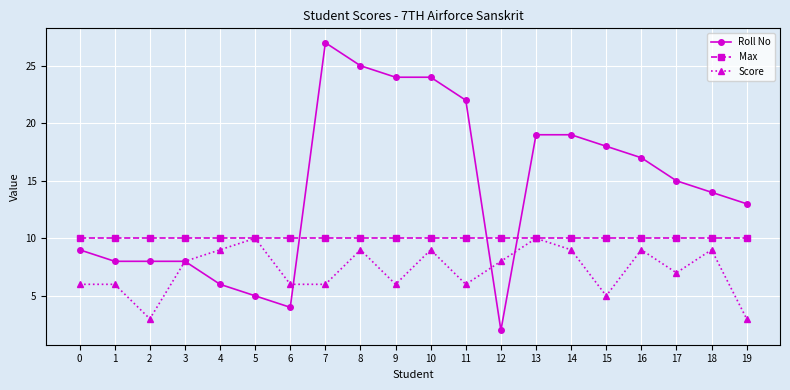

How many lines are shown in the chart?

3